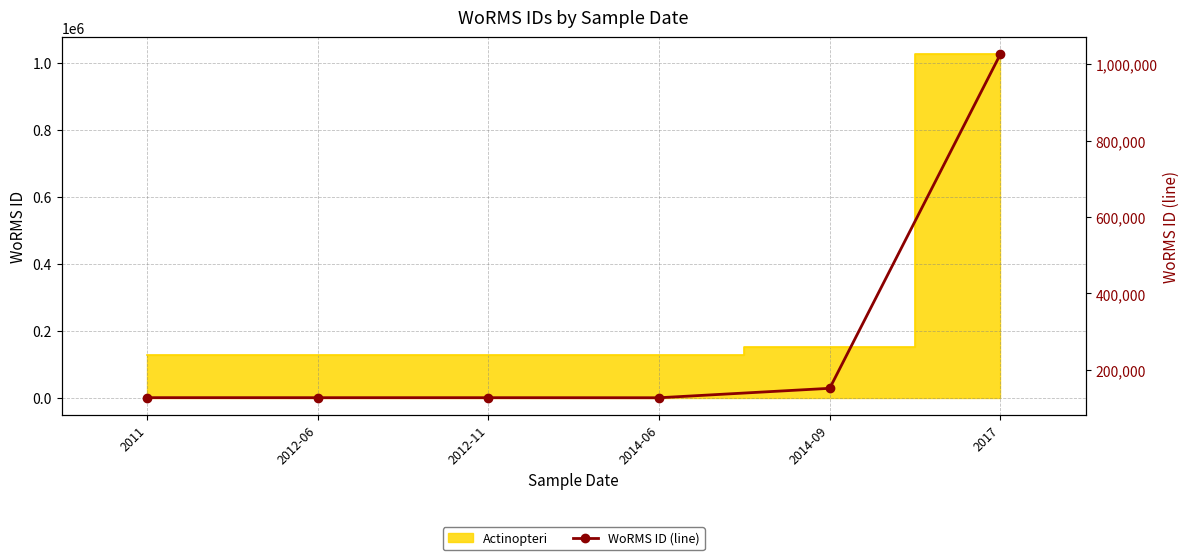

What is the difference between the second highest and second lowest values?

24548